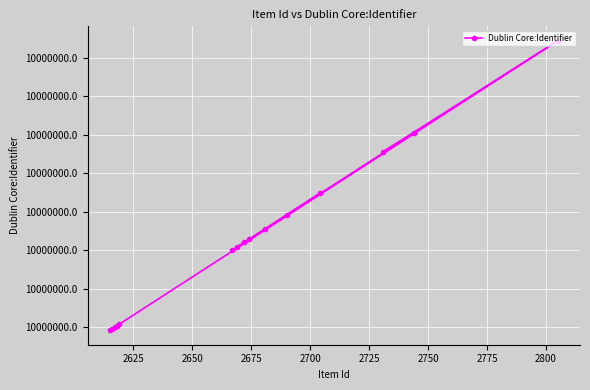

How many points are lower than both their immediate neighbors (excluding endpoints)?

4